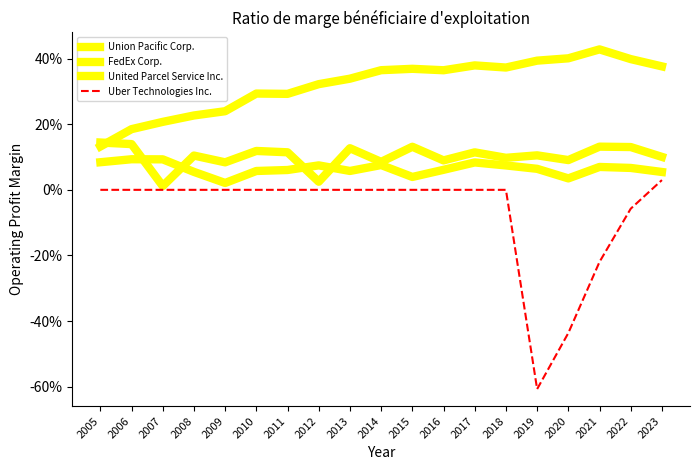

At 2005, list the series in order from largest to smallest.

United Parcel Service Inc., Union Pacific Corp., FedEx Corp., Uber Technologies Inc.